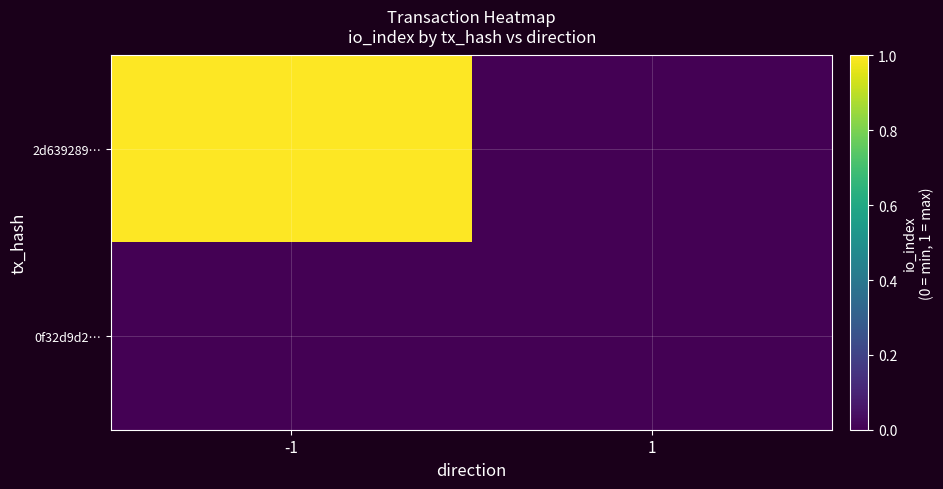

Which series changed the most between -1 and 1?

2d639289…